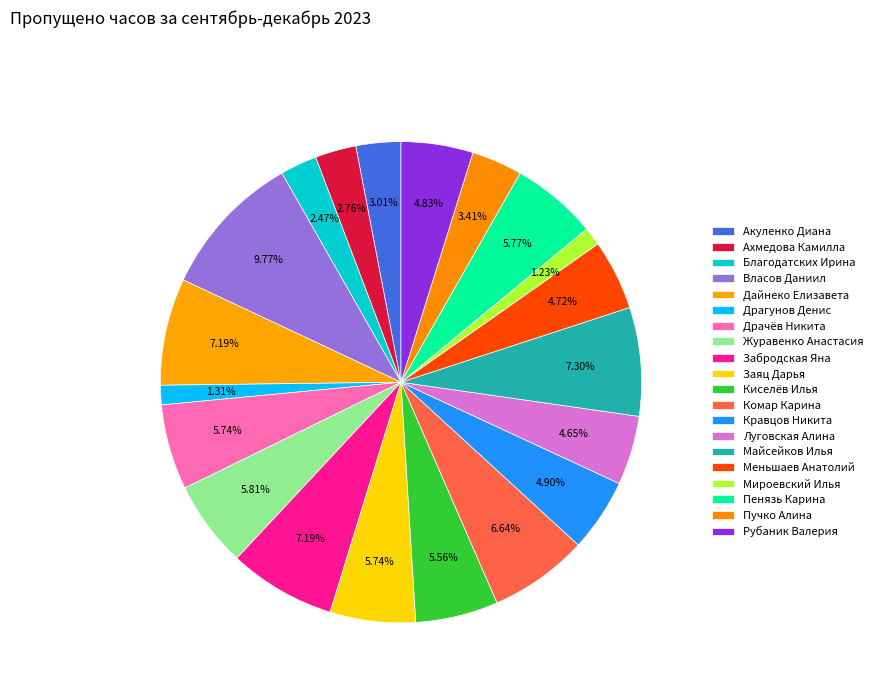

The Мироевский Илья slice represents 1% of the pie. True or false?

True